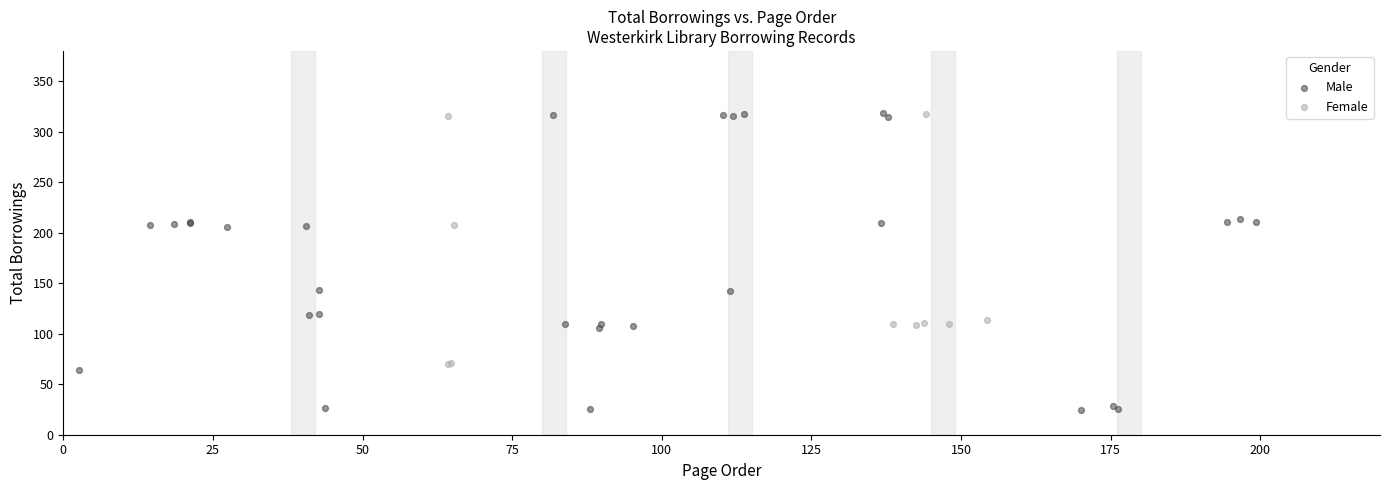

Which series reaches the minimum Y coordinate?

Male